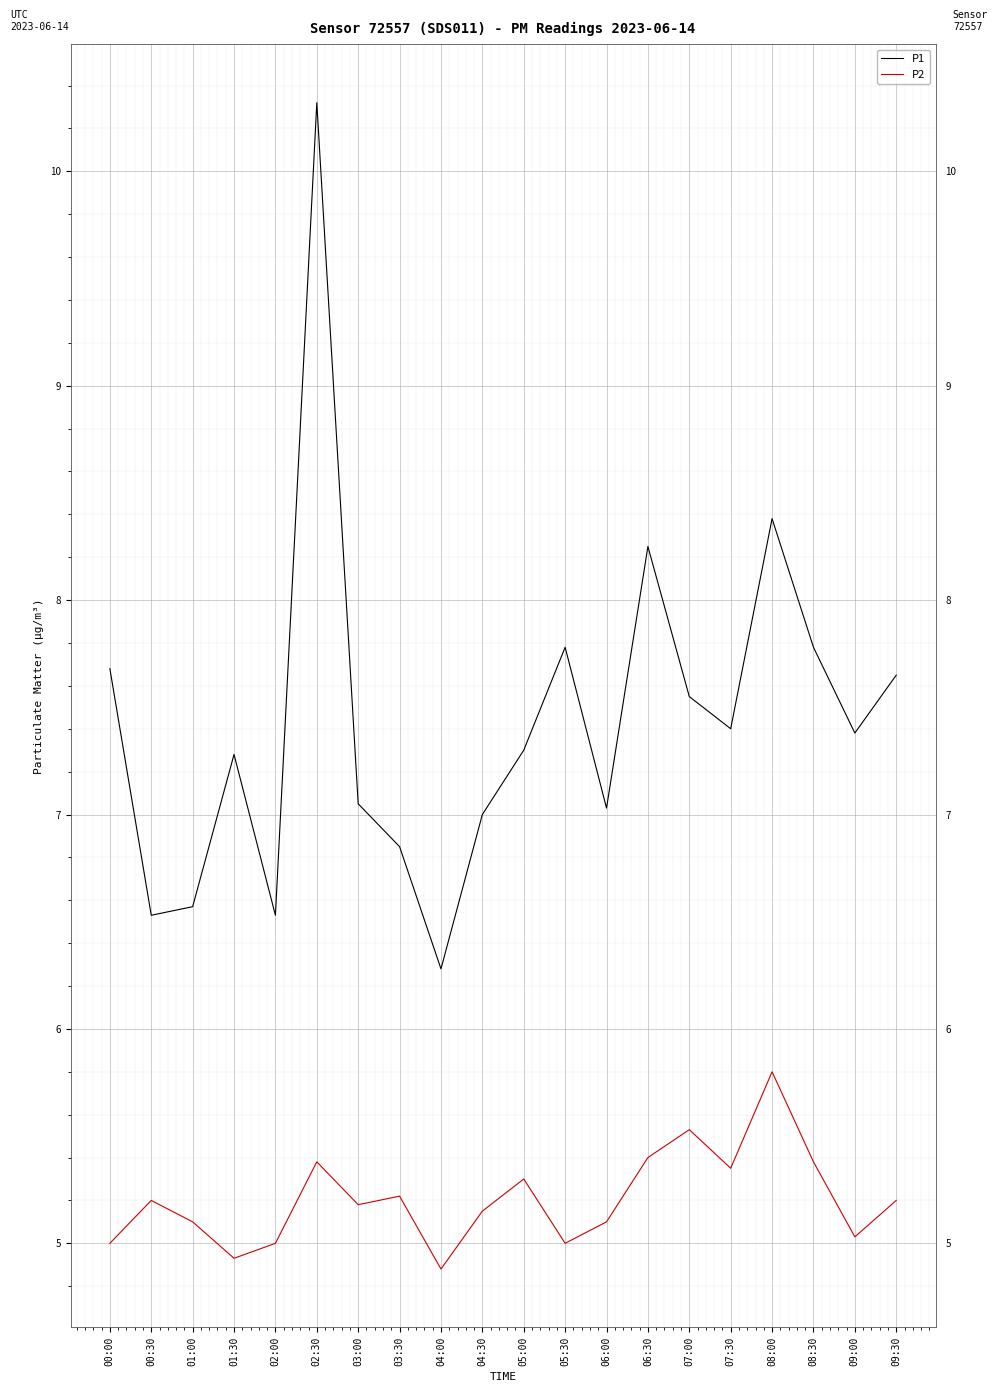

Is the value of P1 at 09:30 greater than the value of P2 at 03:00?

Yes